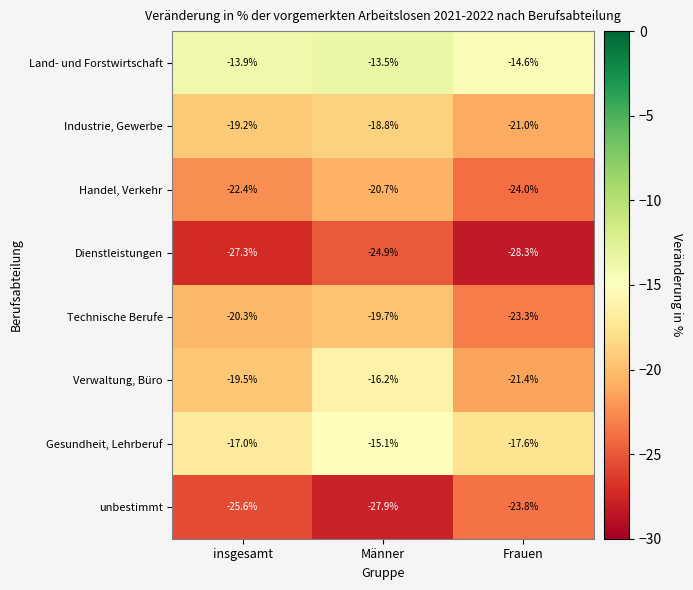

Which series has the largest total across all categories?

Land- und Forstwirtschaft